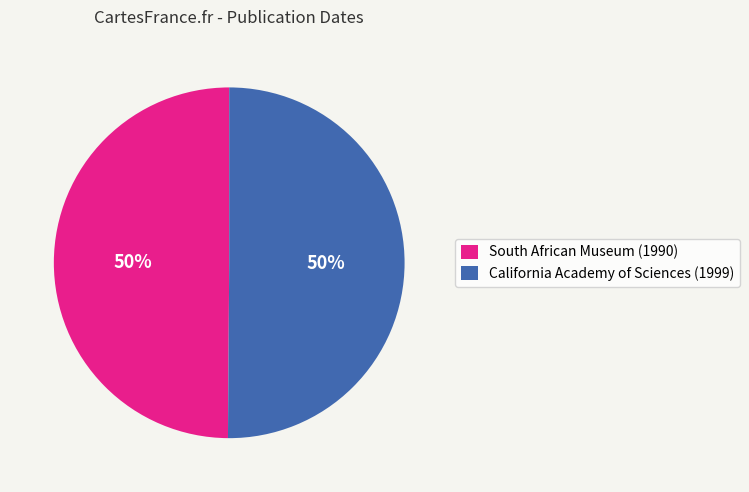

To the nearest percent, what is the combined percentage of South African Museum (1990) and California Academy of Sciences (1999)?

100%